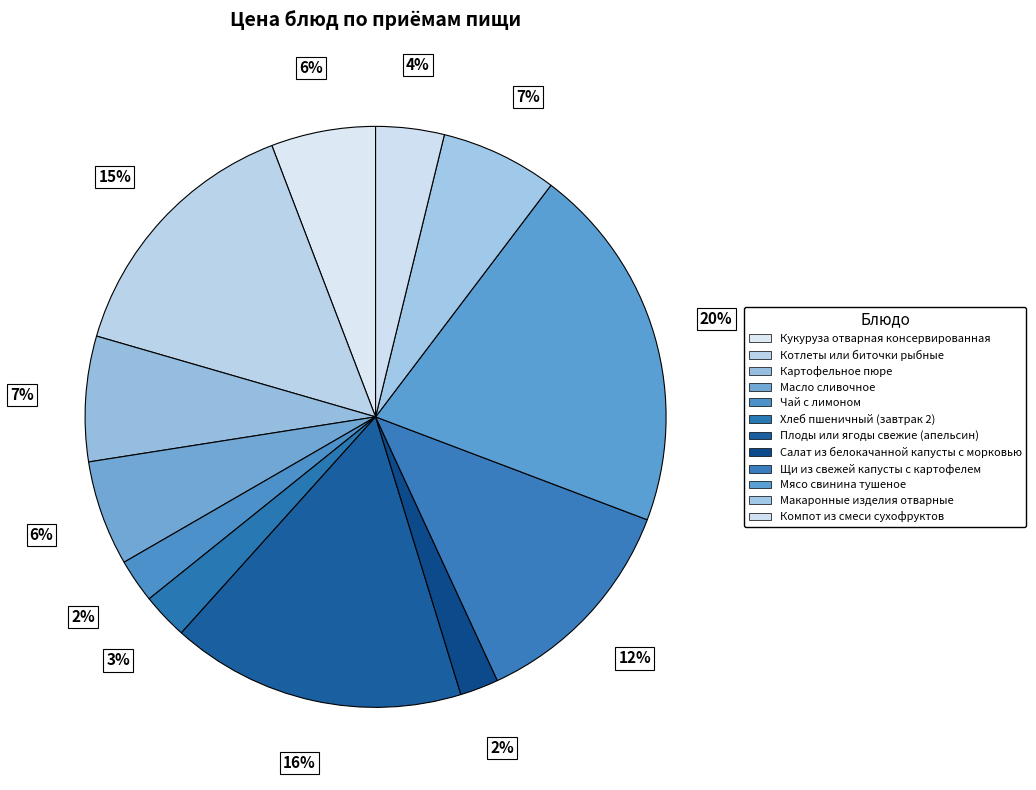

Is Компот из смеси сухофруктов the majority of the pie?

No